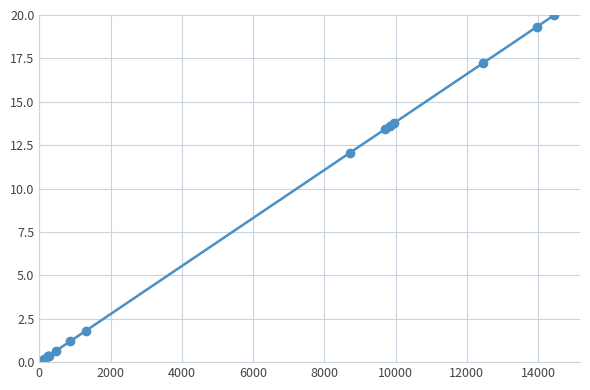

Count the number of data series in this chart.

1